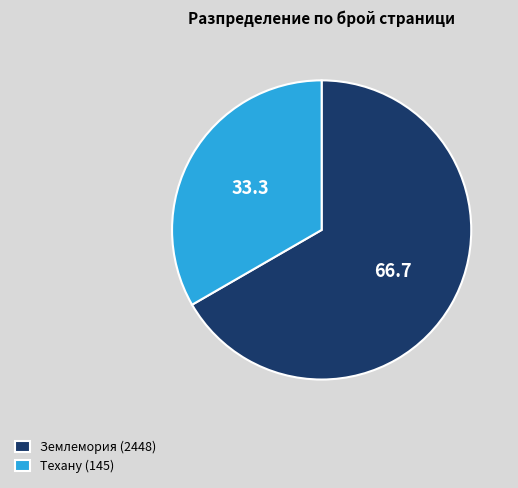

Rank the categories by value from highest to lowest.

Землемория (2448), Техану (145)